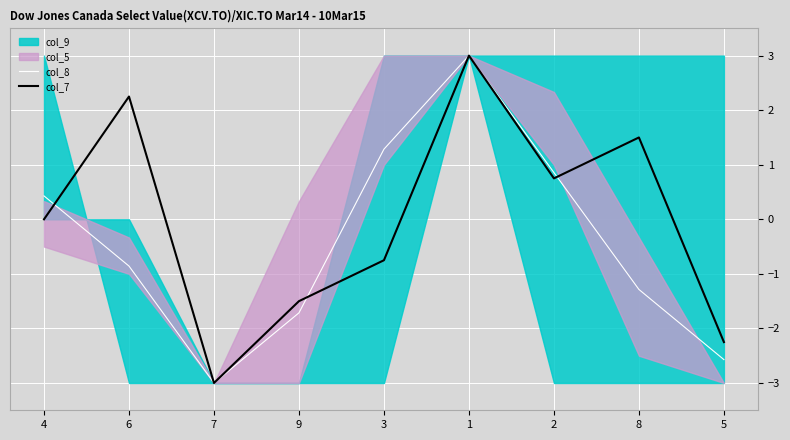

What is the highest value of the col_8 series?

3.0